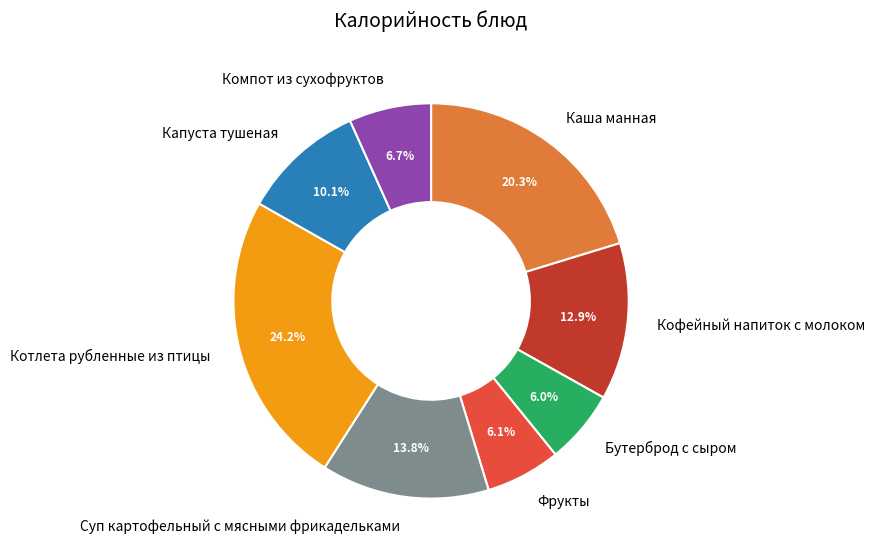

Which category has the biggest portion of the pie?

Котлета рубленные из птицы